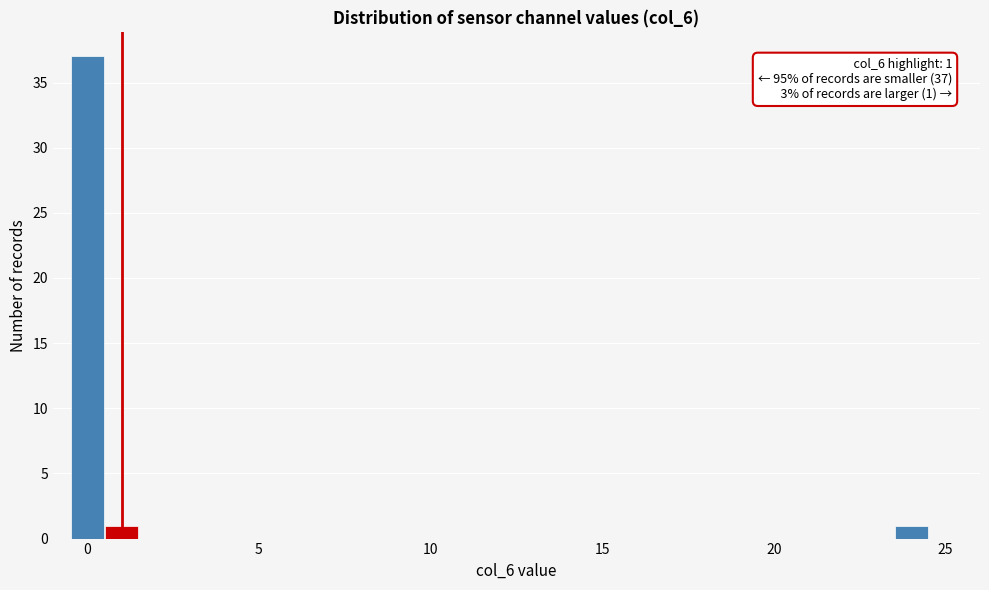

Read against the x-axis, roughly where is the centre of the tallest bar?

0.0